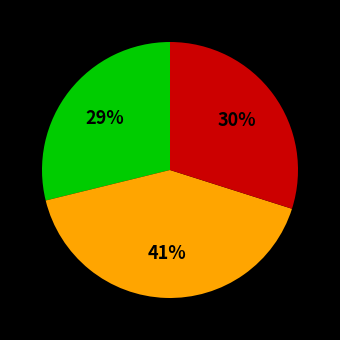

Does any single category account for the majority?

No